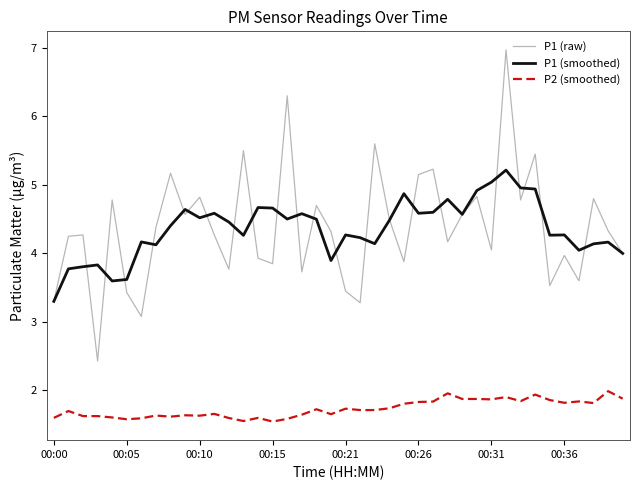

Rank the series by their maximum value, from highest to lowest.

P1 (raw), P1 (smoothed), P2 (smoothed)